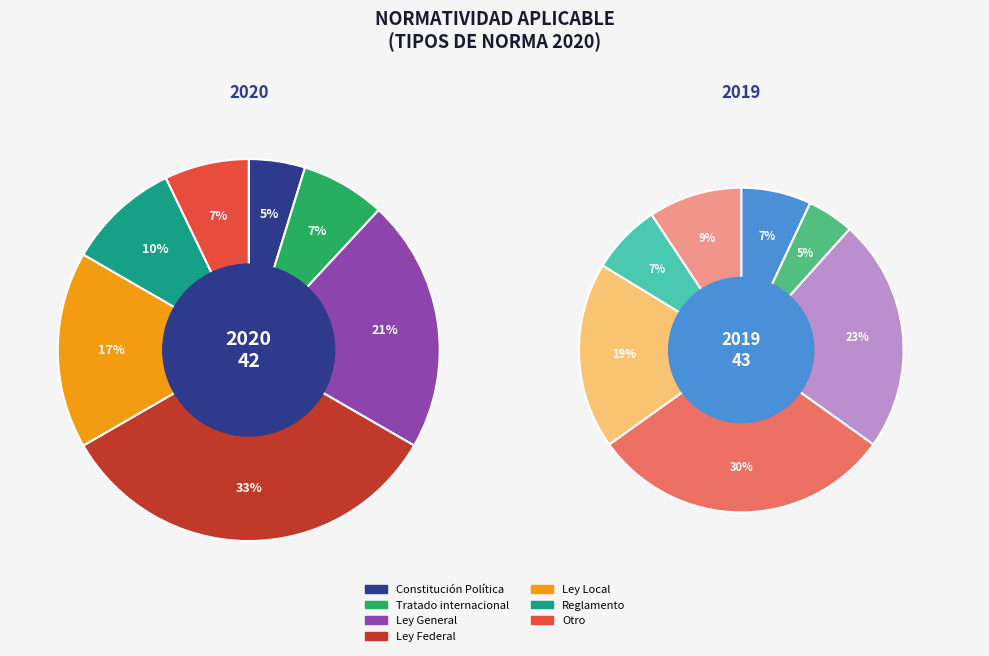

Does Tratado internacional account for over 50% of the chart?

No